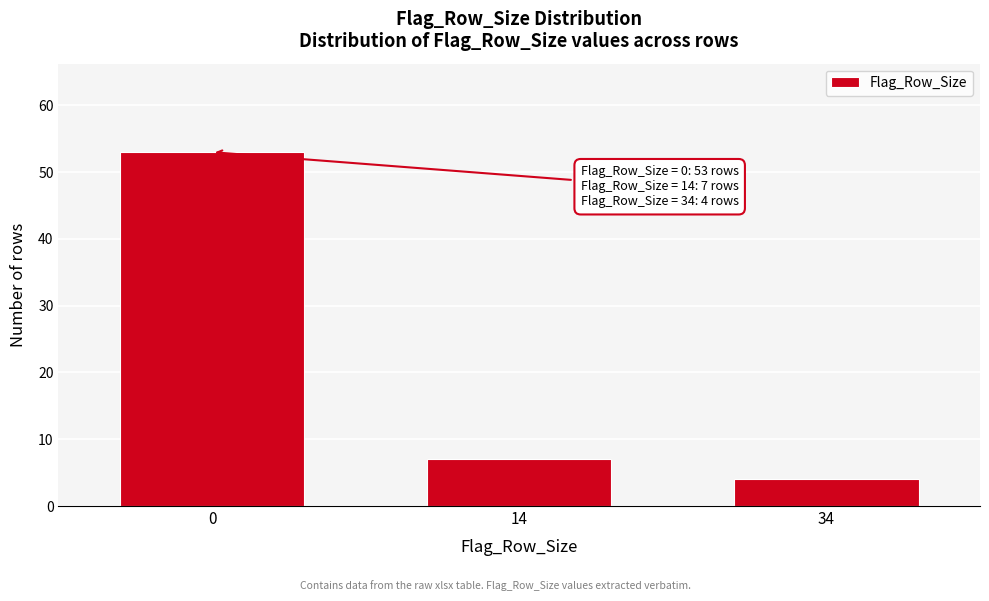

Reading right to left, extract all data points from this chart.

34=4	14=7	0=53